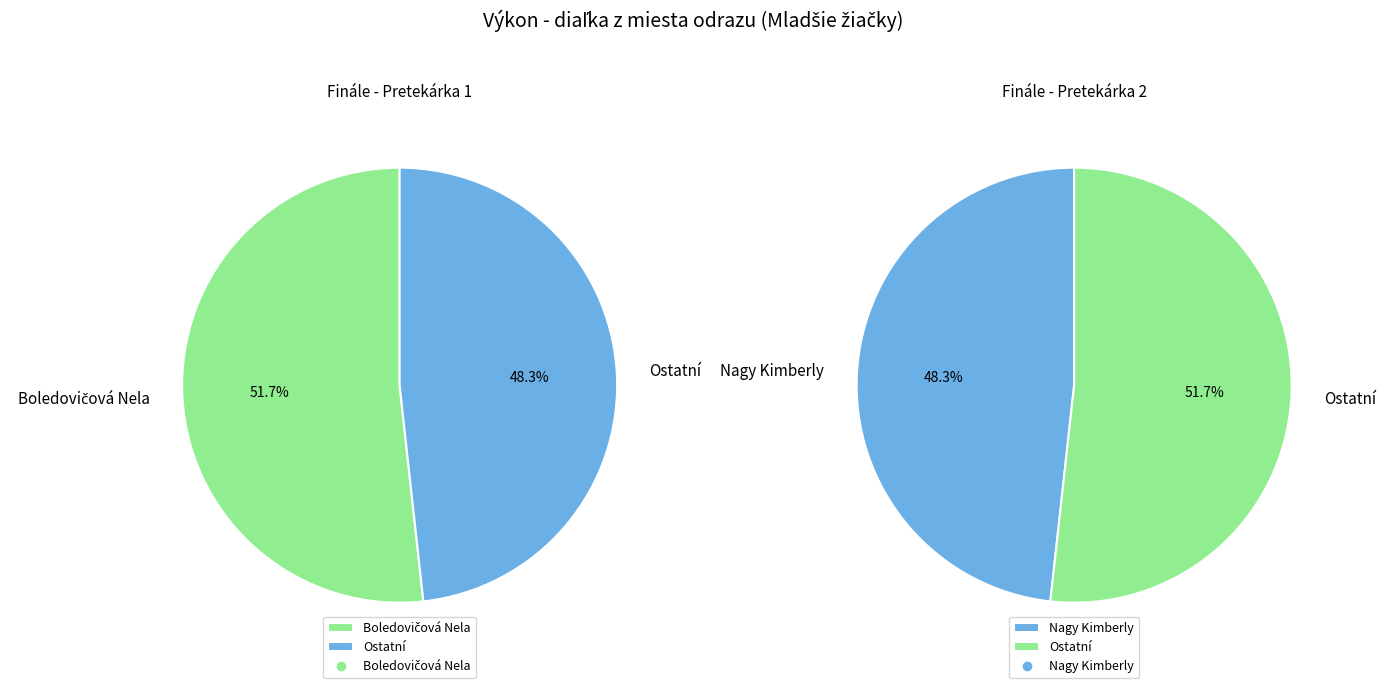

To the nearest percent, what is the difference between the largest and smallest slice percentages?

3%